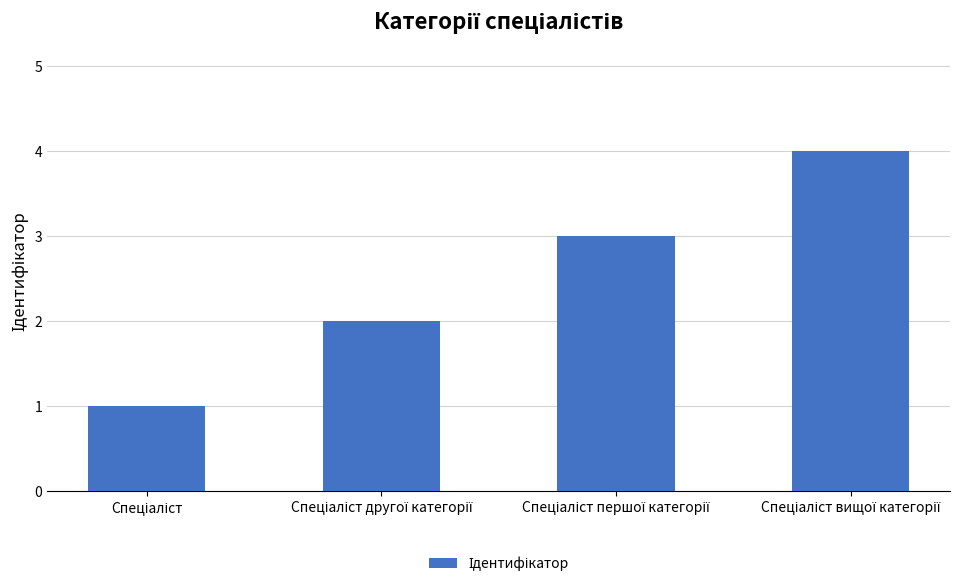

Does the chart contain any negative values?

No